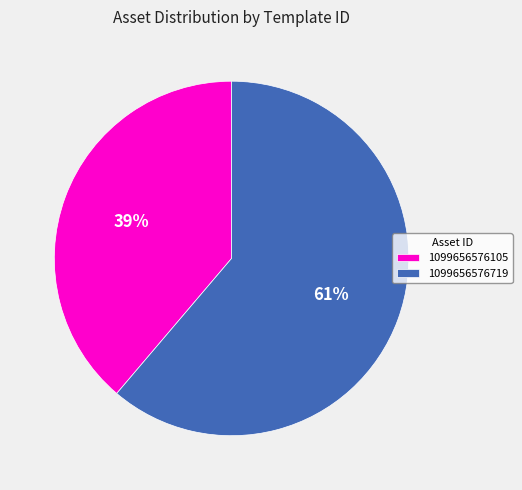

The 1099656576105 slice represents 30% of the pie. True or false?

False